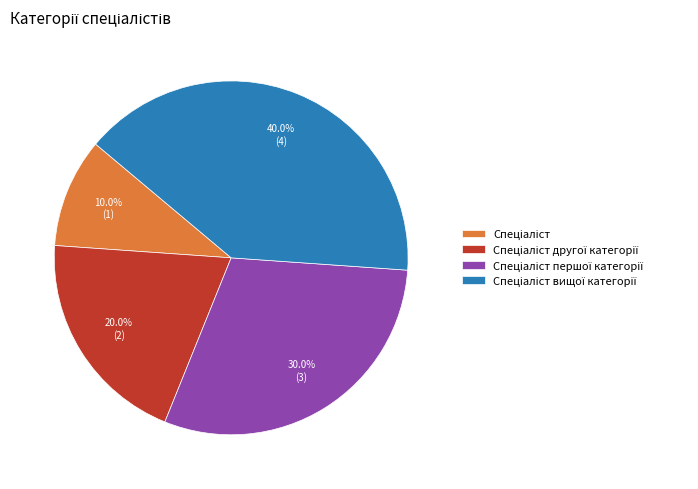

Is there a majority slice in this chart?

No